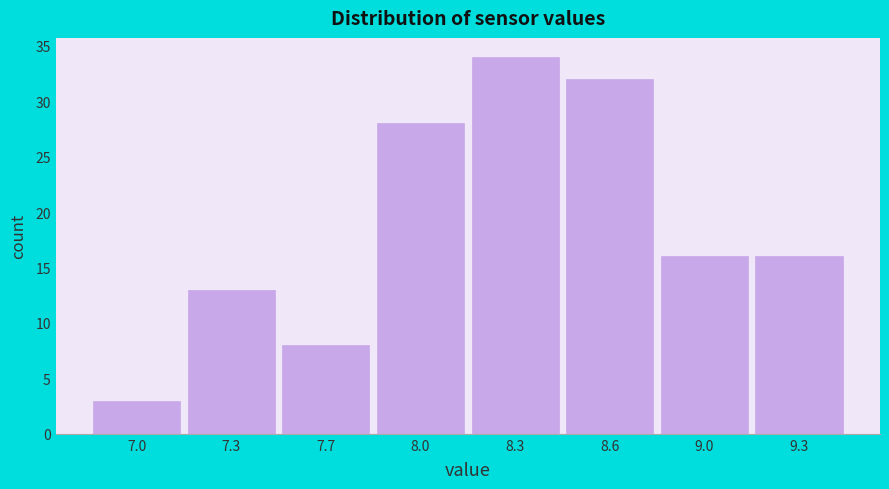

Reading left to right, list all the values displayed in this chart.

7.0=3	7.3=13	7.7=8	8.0=28	8.3=34	8.6=32	9.0=16	9.3=16